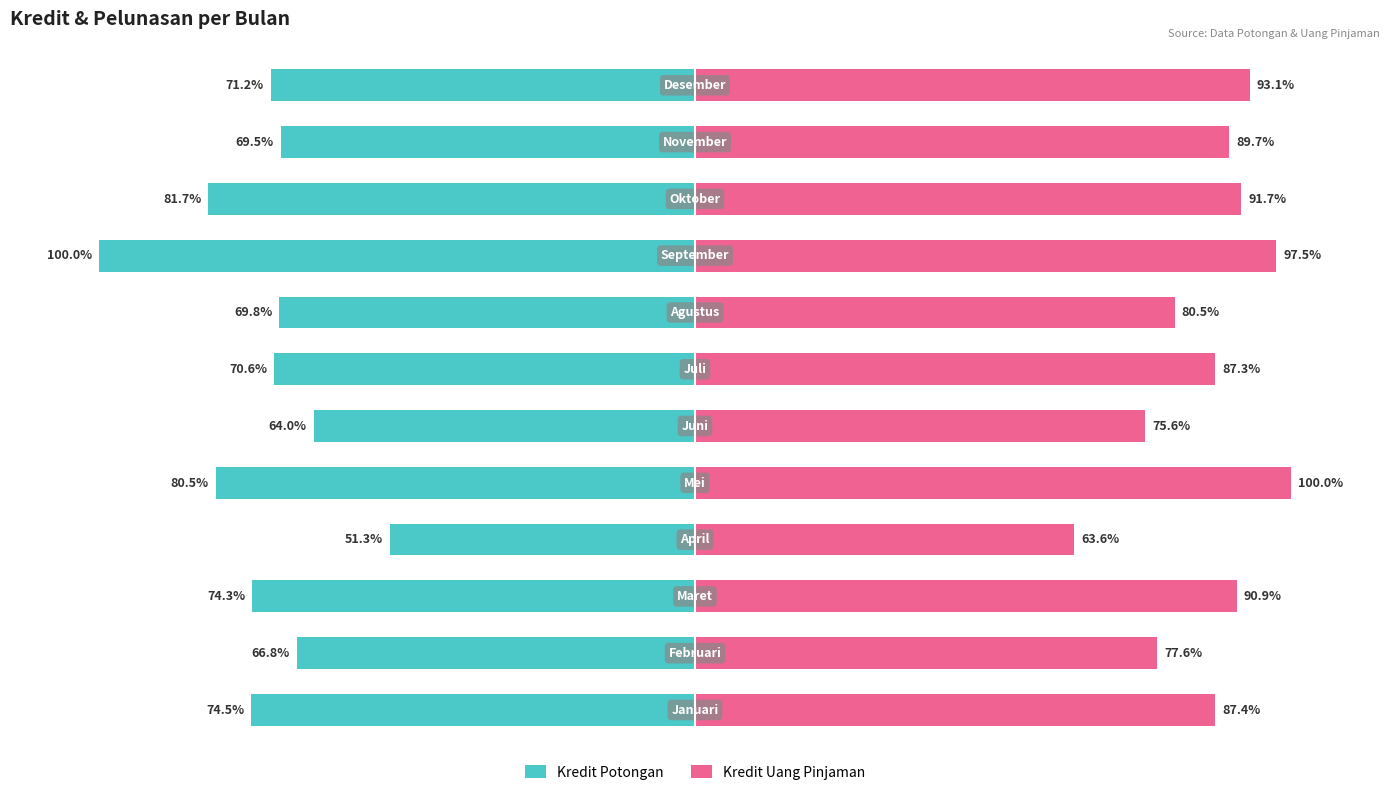

Which series has the largest total across all categories?

Kredit Uang Pinjaman